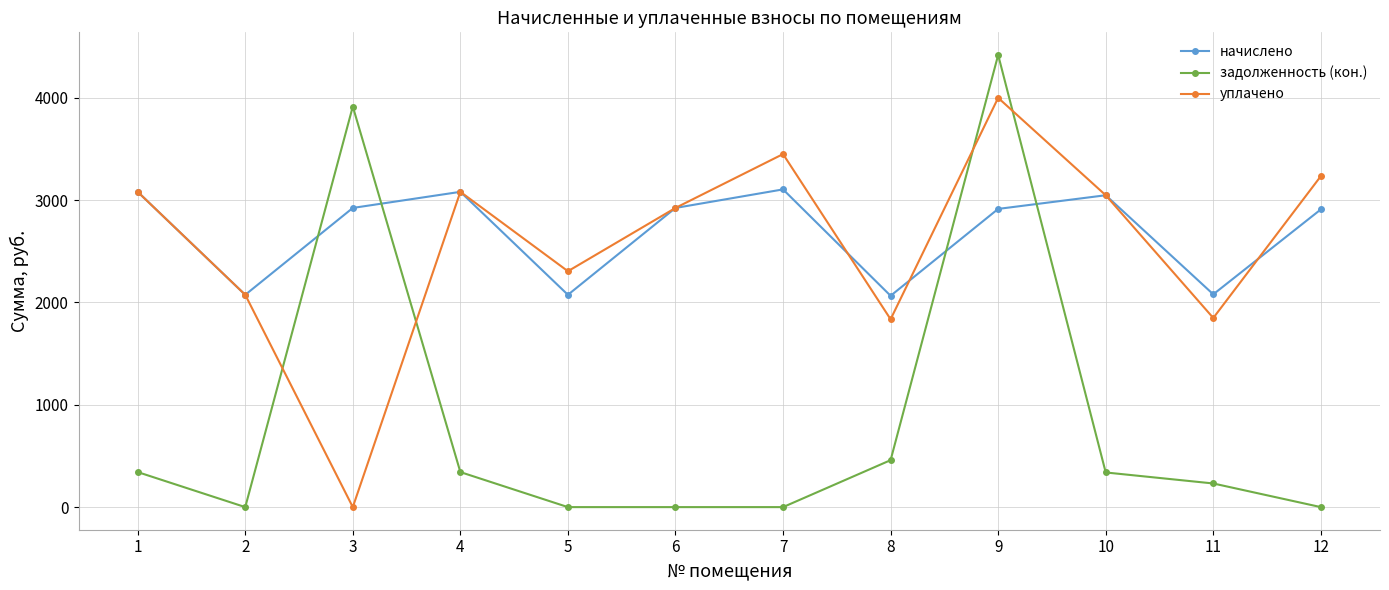

What is the difference between the highest and lowest values at 10?

2709.4